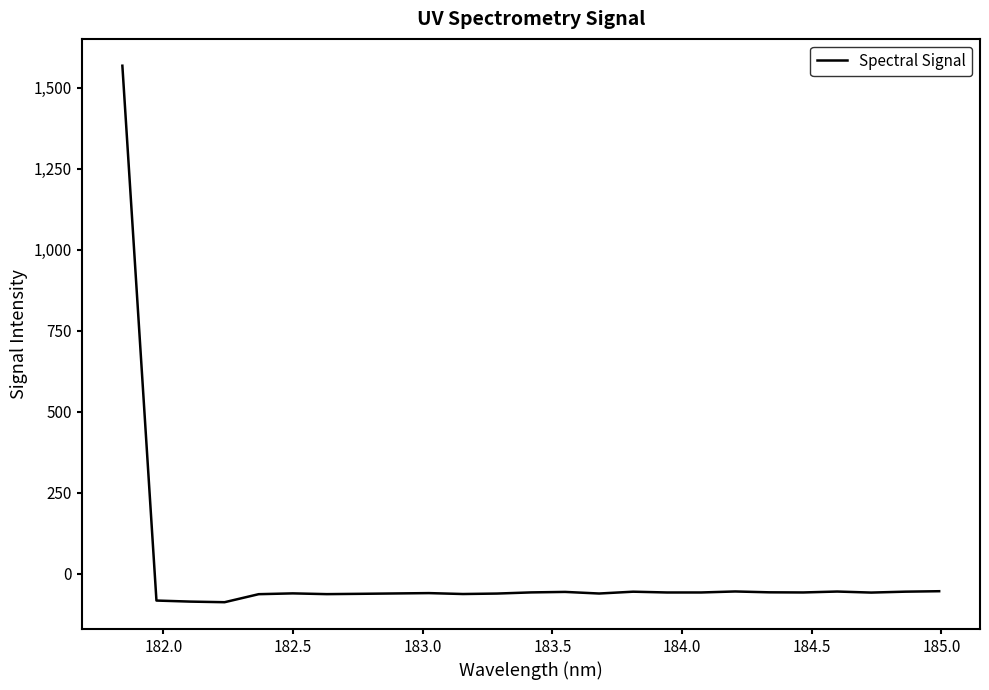

What is the difference between the maximum and minimum values?

1656.2